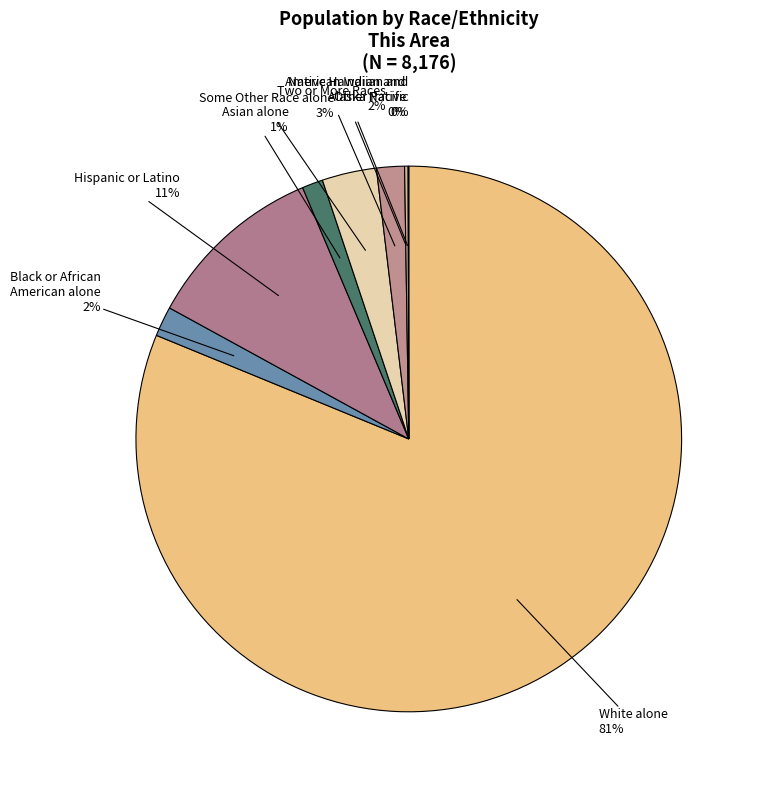

The Some Other Race alone slice represents 3% of the pie. True or false?

True